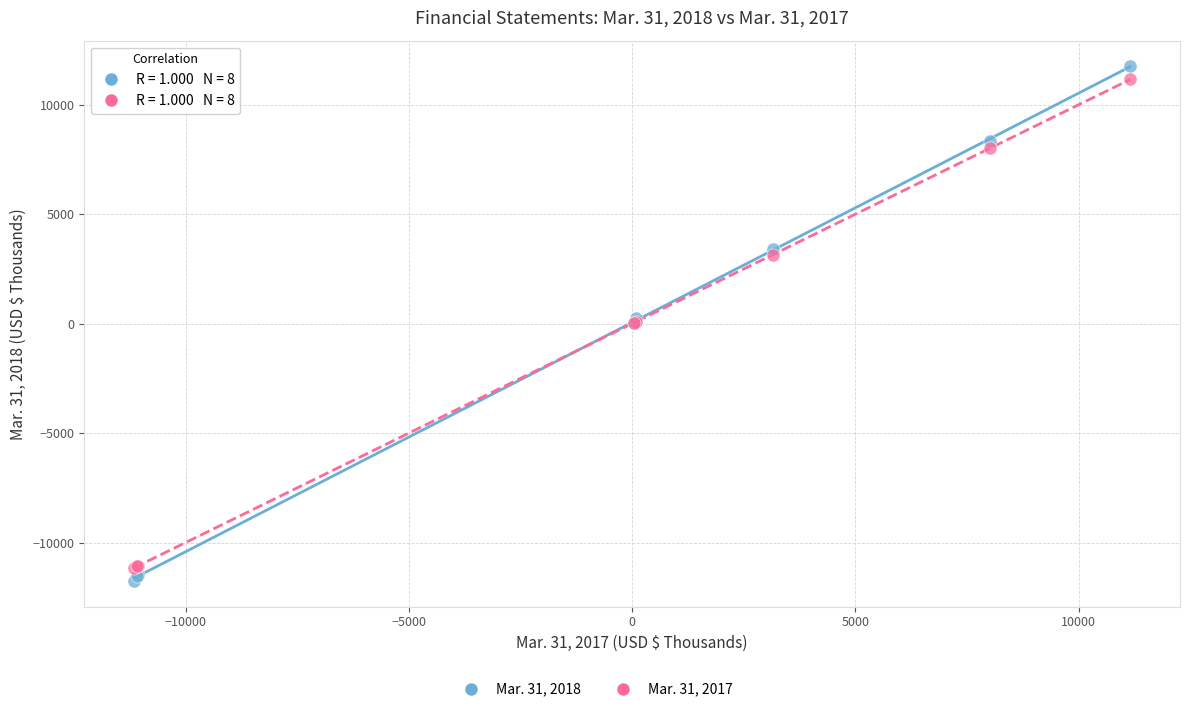

Which series contains the lowest Y value?

Mar. 31, 2018